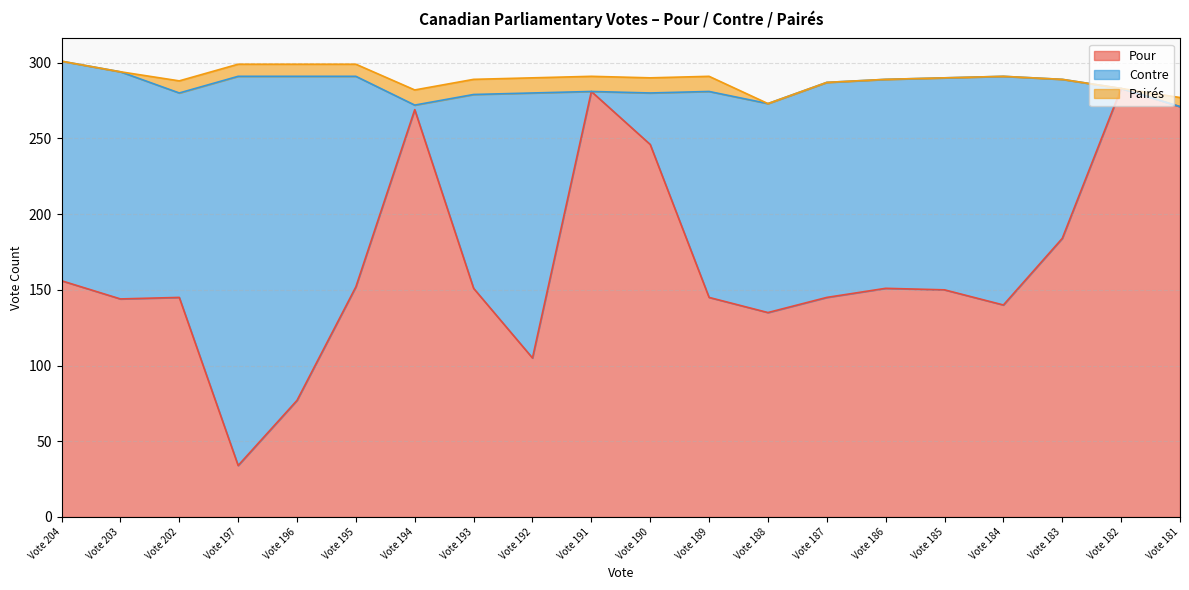

How many intersections are there between Pairés and Contre?

4